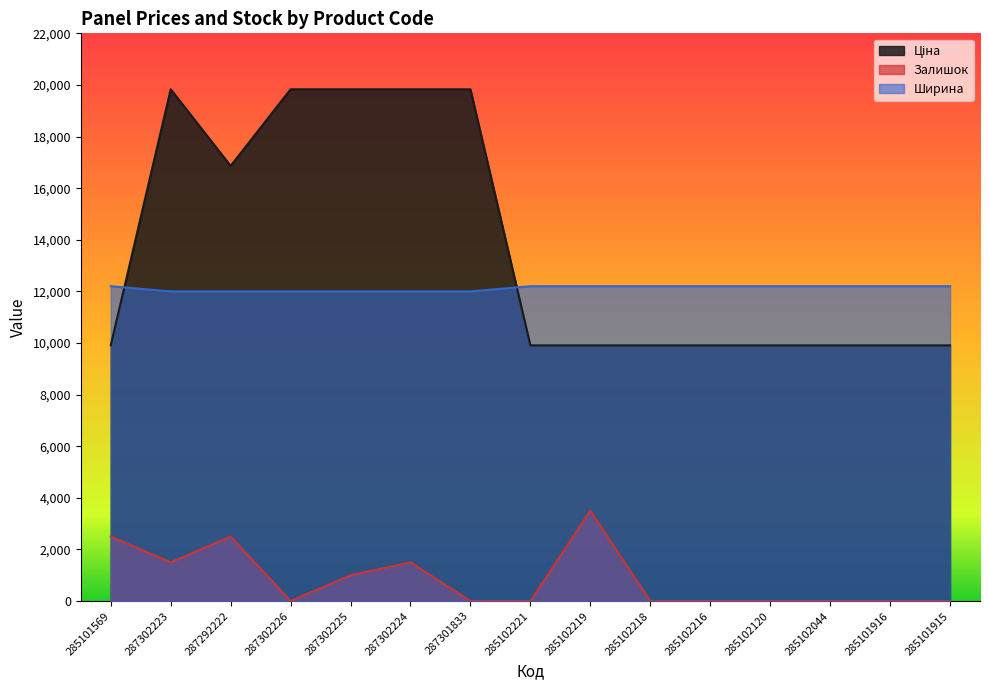

The value of Залишок at 285101569 is 2500.0. True or false?

True